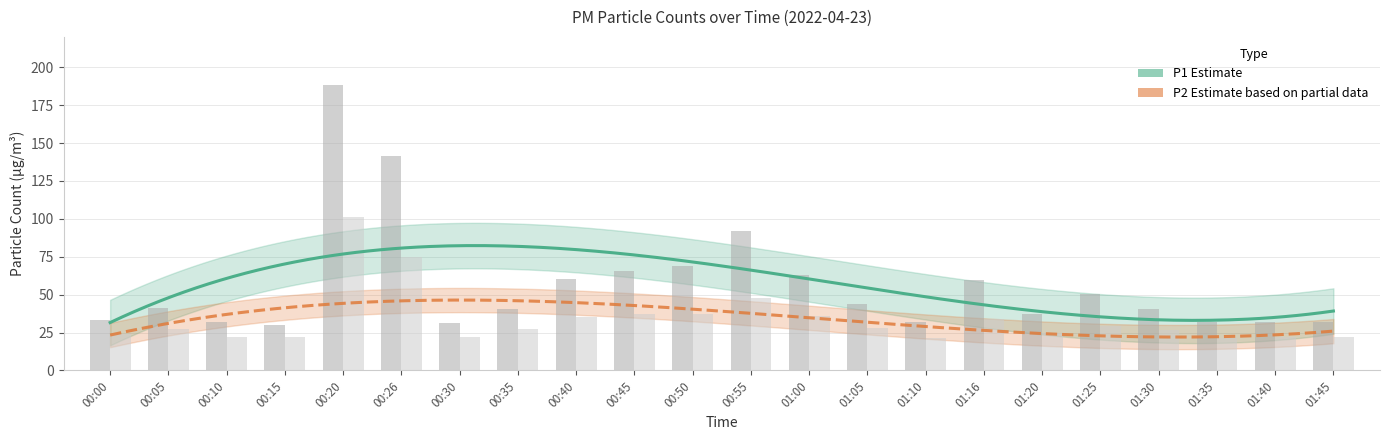

How many bars are there in total?

44